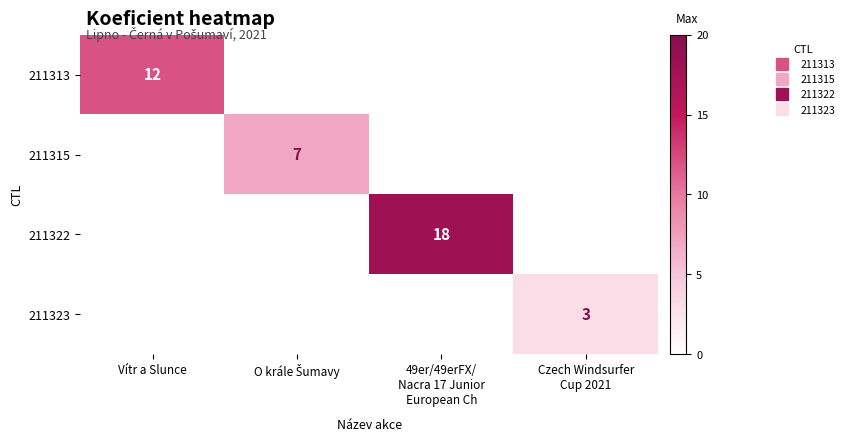

Is it true that 211313 equals 0 at 49er/49erFX/ Nacra 17 Junior European Ch?

True